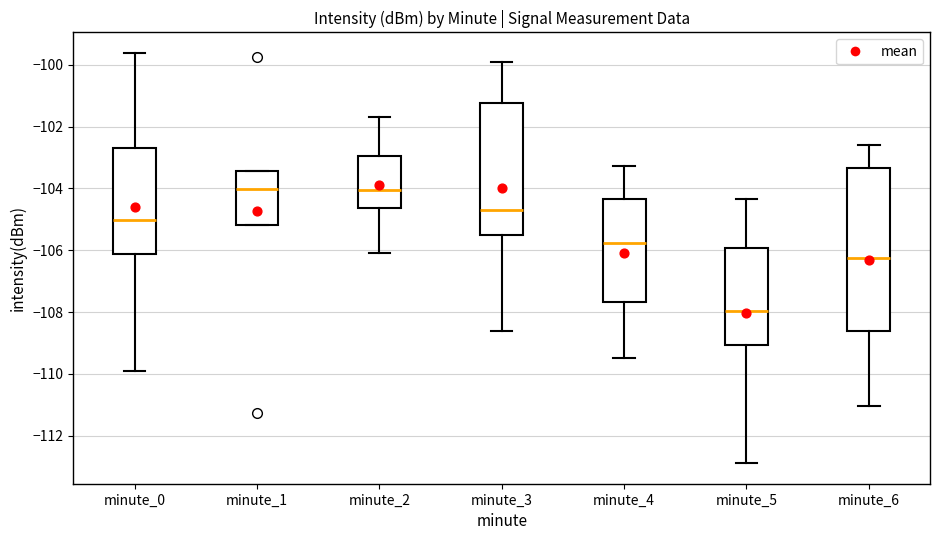

Reading left to right, read every box against the y-axis: the position of its median line, the range the box covers, and the ends of its whiskers. The values are not printed on the chart, so give them approximately, as read against the axis.

minute_0: median -105.0, box -106.2 to -102.6, whiskers -110.0 to -99.6
minute_1: median -104.0, box -105.2 to -103.4, whiskers -105.2 to -103.4
minute_2: median -104.0, box -104.6 to -103.0, whiskers -106.0 to -101.6
minute_3: median -104.6, box -105.4 to -101.2, whiskers -108.6 to -99.8
minute_4: median -105.8, box -107.6 to -104.4, whiskers -109.4 to -103.2
minute_5: median -108.0, box -109.0 to -106.0, whiskers -112.8 to -104.4
minute_6: median -106.2, box -108.6 to -103.4, whiskers -111.0 to -102.6